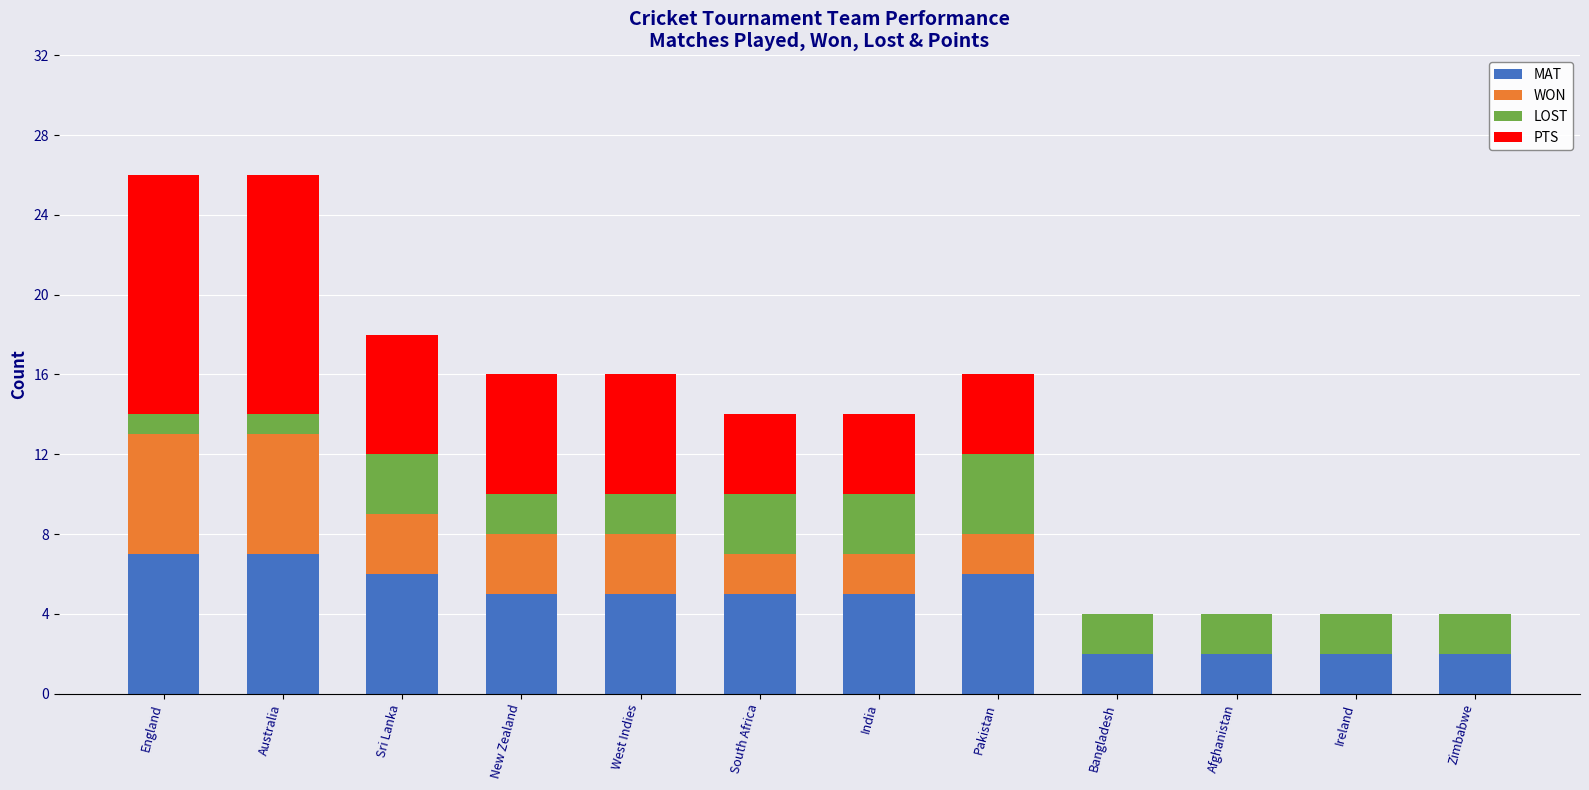

Is it true that MAT equals 3 at Bangladesh?

False